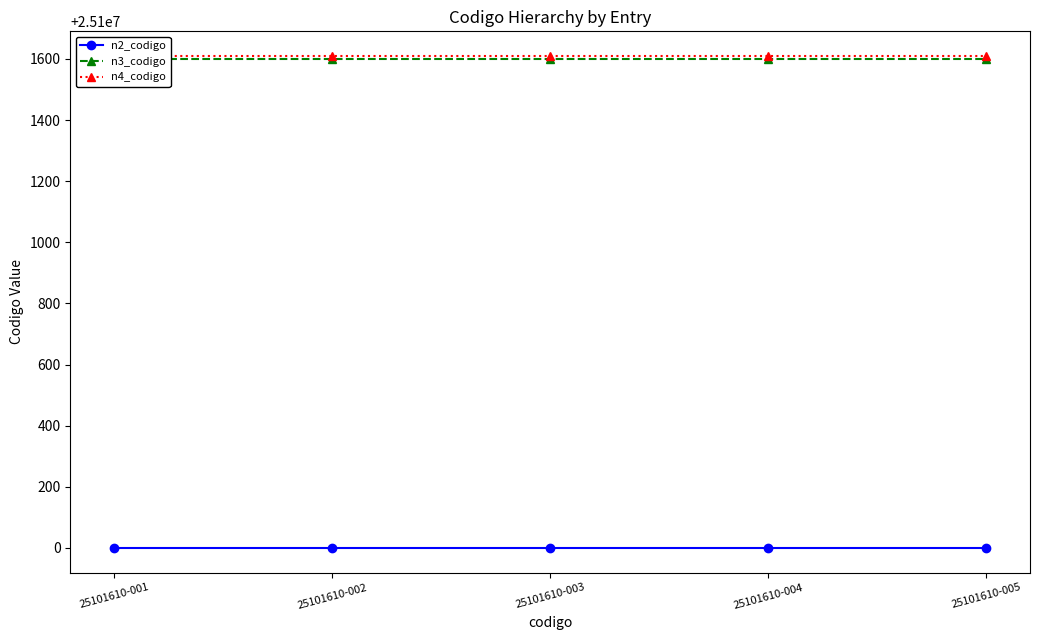

Which series has the largest total across all categories?

n4_codigo